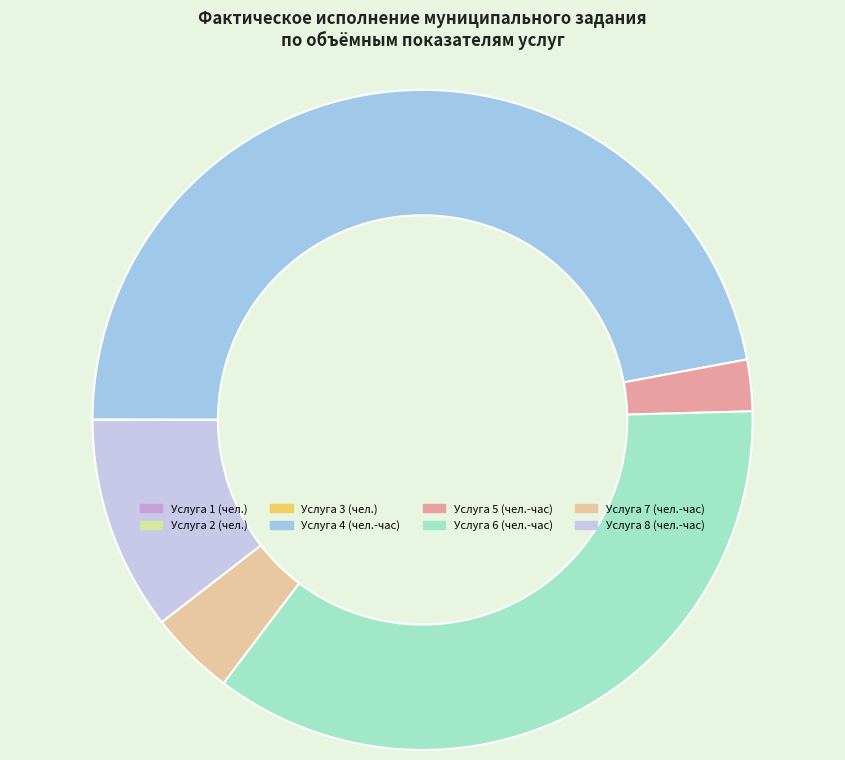

Rank the categories by value from lowest to highest.

Услуга 1 (чел.), Услуга 2 (чел.), Услуга 3 (чел.), Услуга 5 (чел.-час), Услуга 7 (чел.-час), Услуга 8 (чел.-час), Услуга 6 (чел.-час), Услуга 4 (чел.-час)